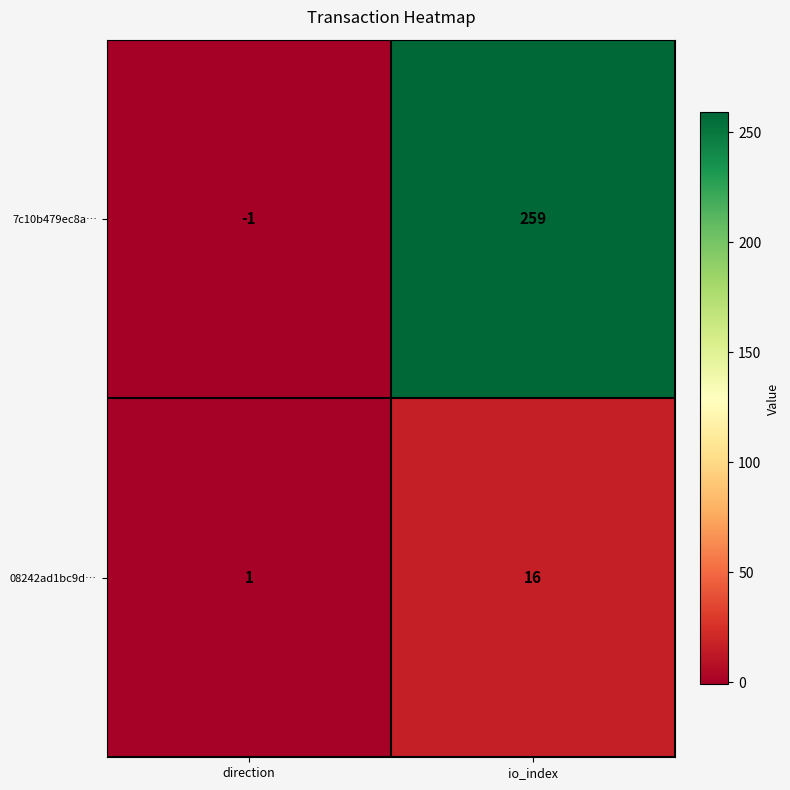

What is the spread (max minus min) of values at io_index?

243